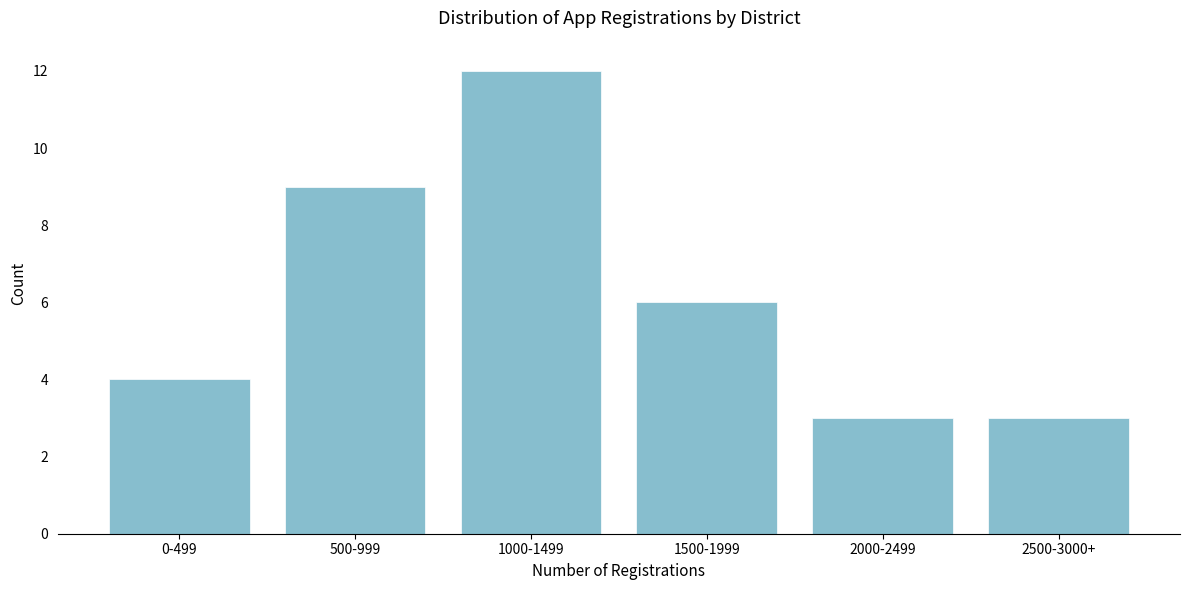

Reading right to left, list all the values displayed in this chart.

3	3	6	12	9	4